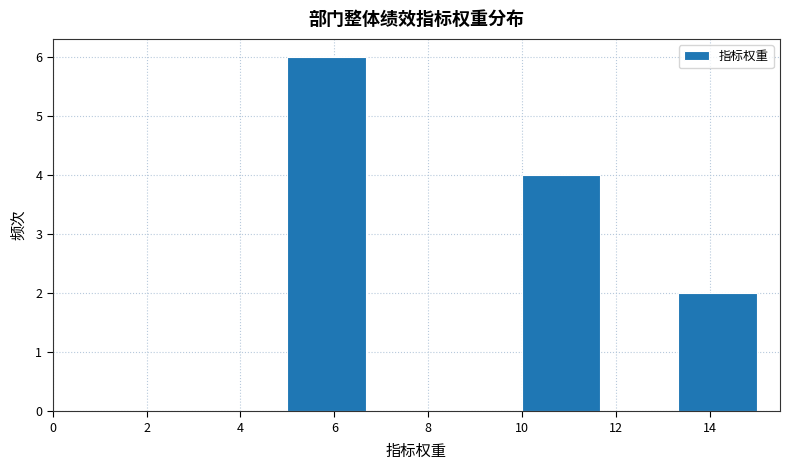

How tall is the bar that spans 10.0 to 11.6 on the x-axis? Neither the bar edges nor the heights are printed on the chart, so give them approximately, as read against the axes.

4